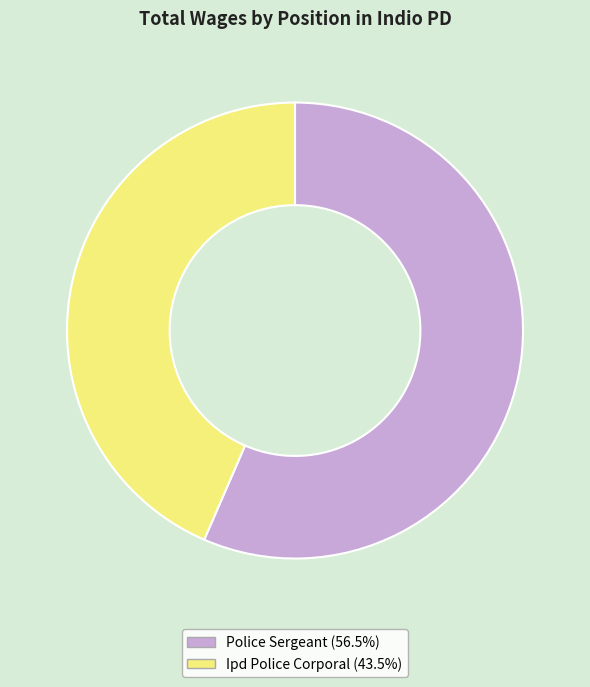

How many segments does this pie chart have?

2